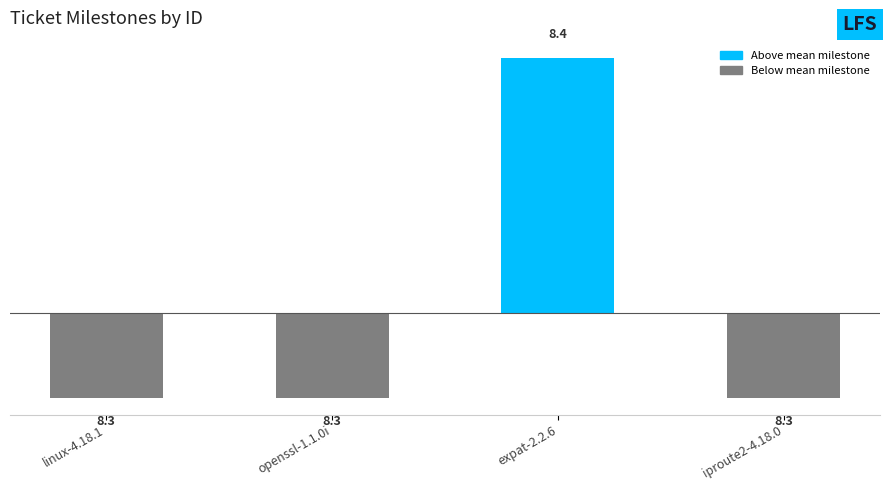

Are the bars horizontal?

No